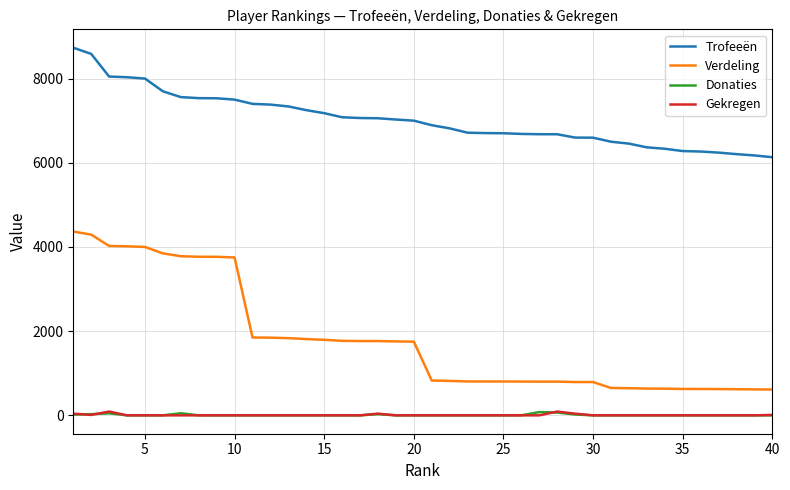

What is the sum of all Verdeling values?

71884